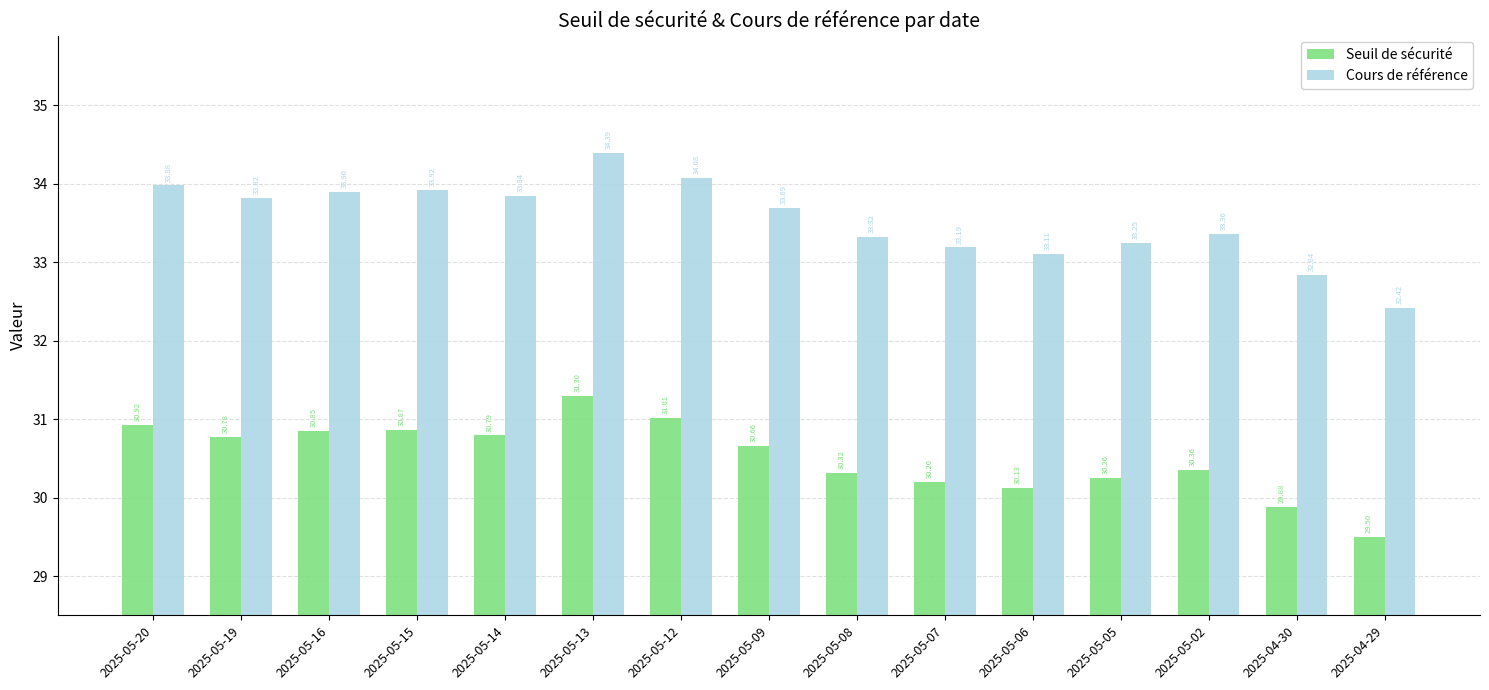

Rank the series by their maximum value, from lowest to highest.

Seuil de sécurité, Cours de référence